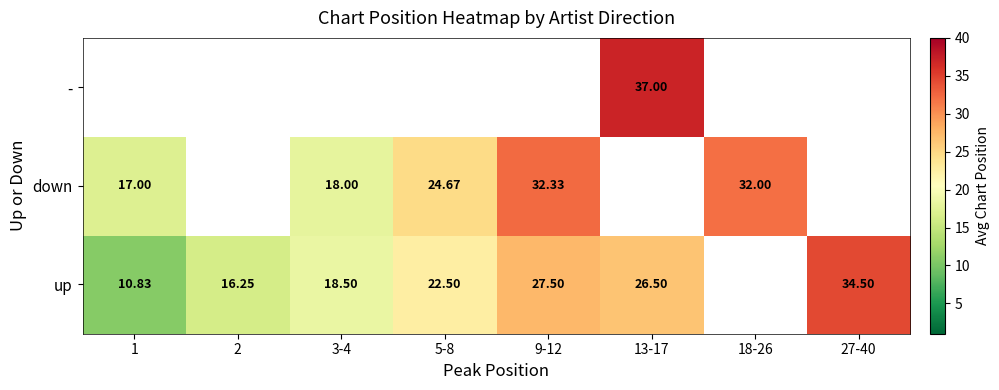

Is the value of down at 5-8 greater than the value of up at 13-17?

No